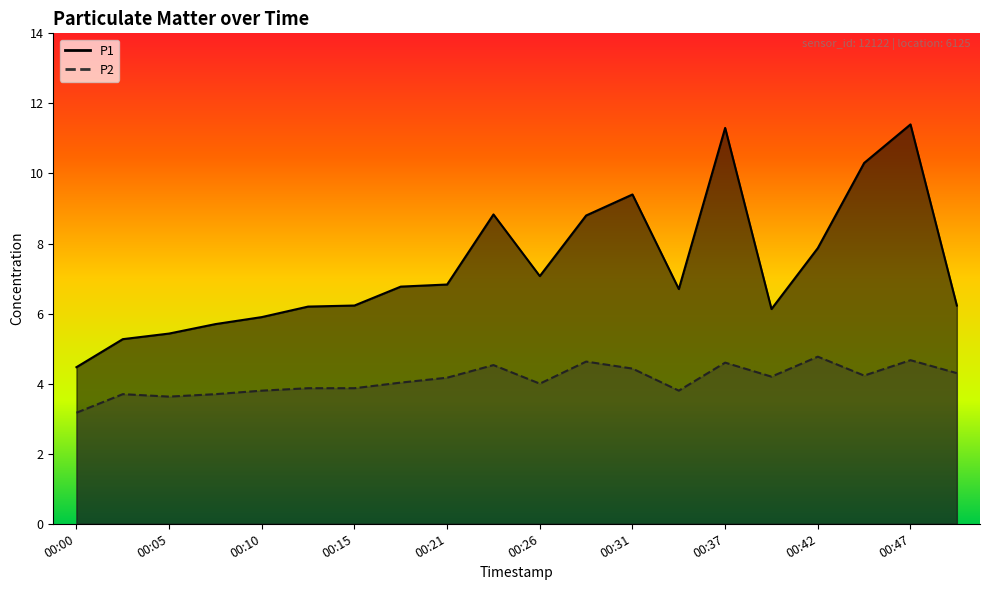

What is the difference between the maximum and minimum values in the P1 series?

6.9